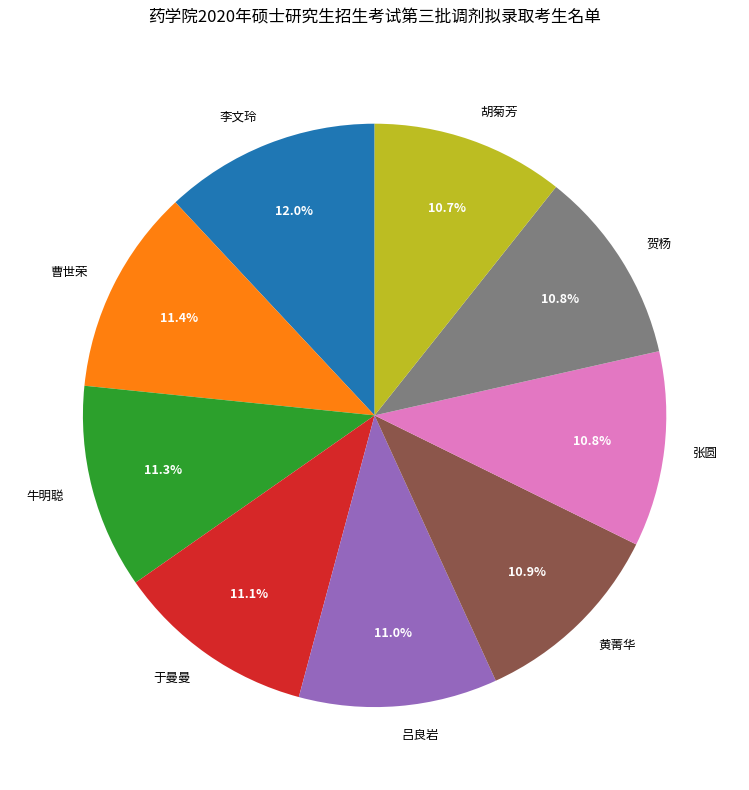

To the nearest percent, what percentage of the pie is 黄菁华?

11%